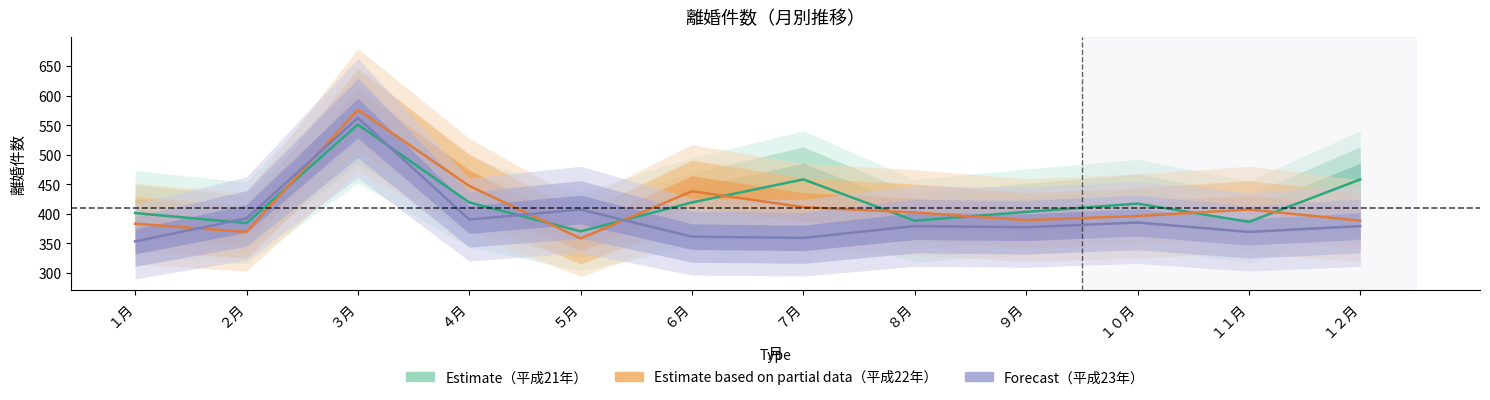

At which category does Estimate based on partial data reach its first local peak?

３月